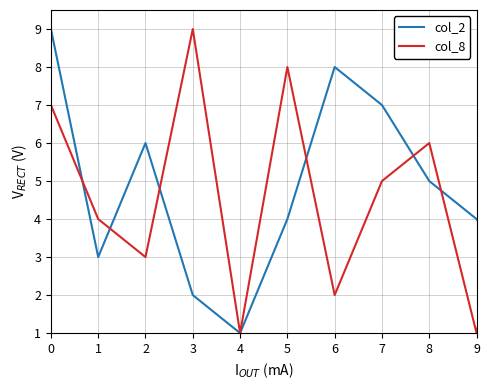

True or false: col_8 and col_2 intersect in this chart.

True